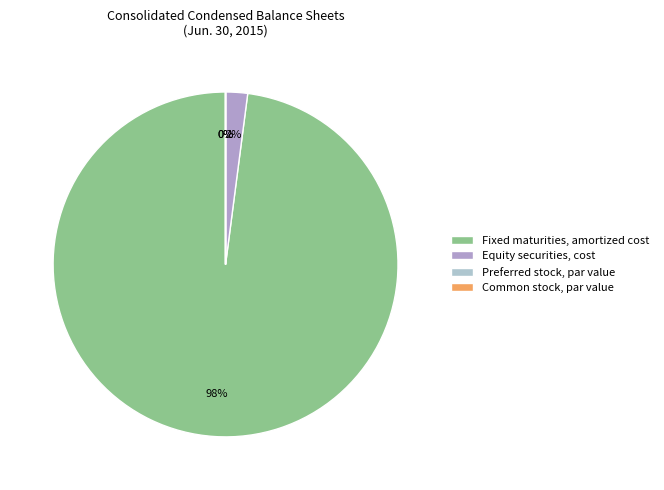

True or false: Preferred stock, par value accounts for 8% of the total.

False